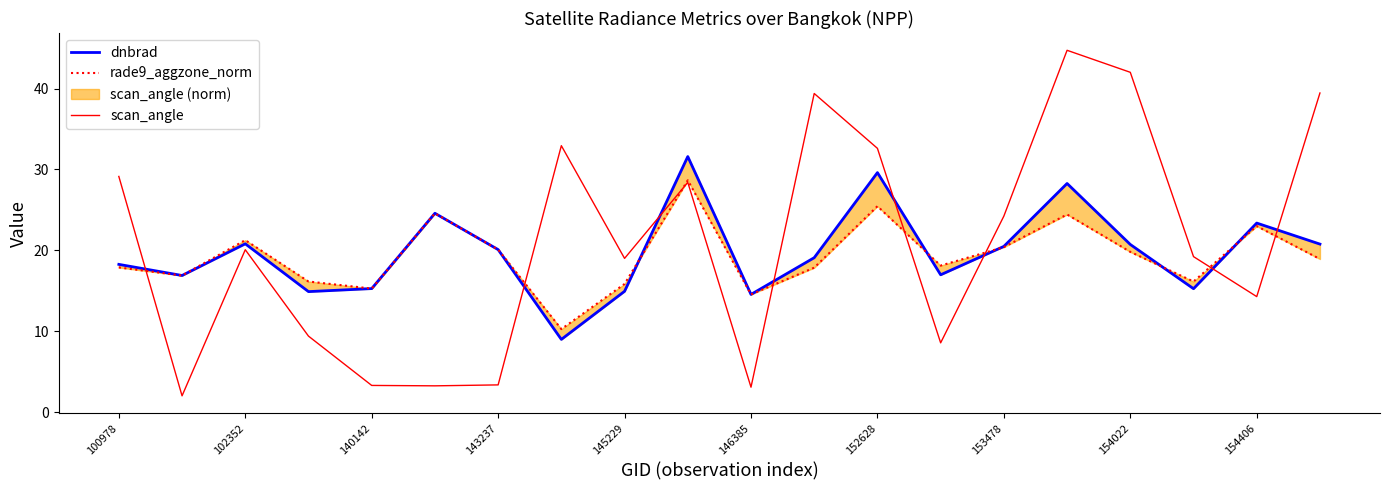

List the series in order of their overall mean, highest first.

scan_angle, dnbrad, rade9_aggzone_norm